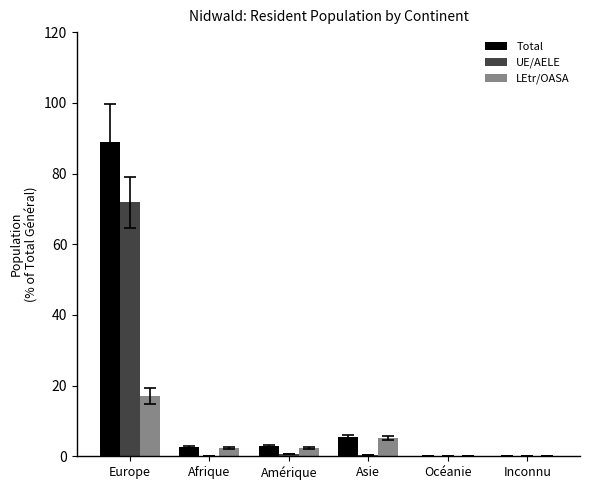

What are all the series names shown in the legend?

Total, UE/AELE, LEtr/OASA